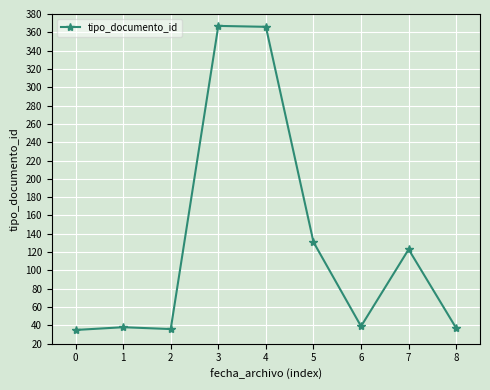

What is the change in value from 3 to 8?

-330